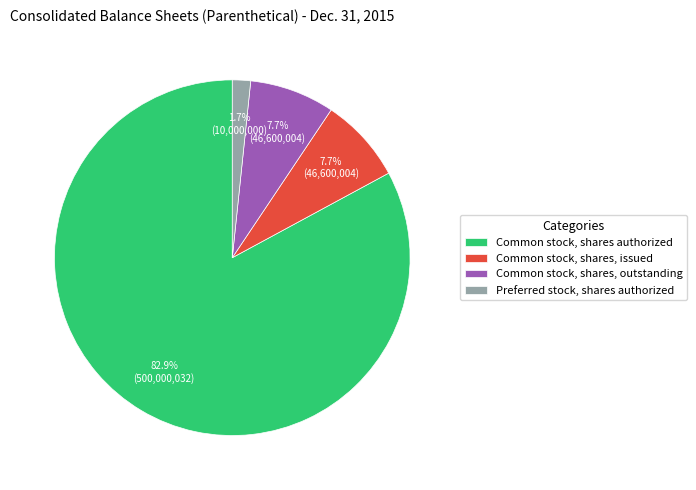

To the nearest percent, what is the combined percentage of Common stock, shares, issued and Common stock, shares authorized?

91%